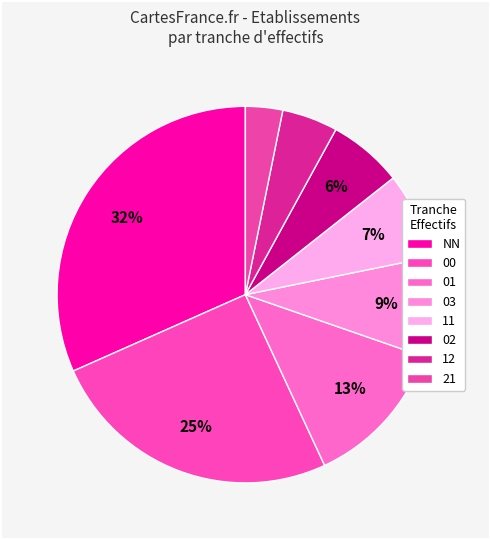

Which slice is the largest?

NN